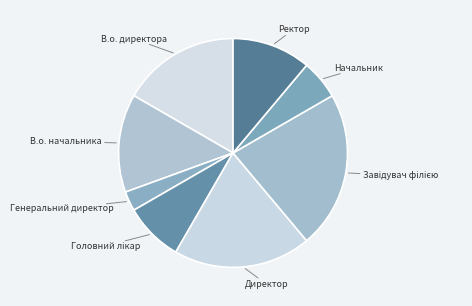

Does any single category account for the majority?

No